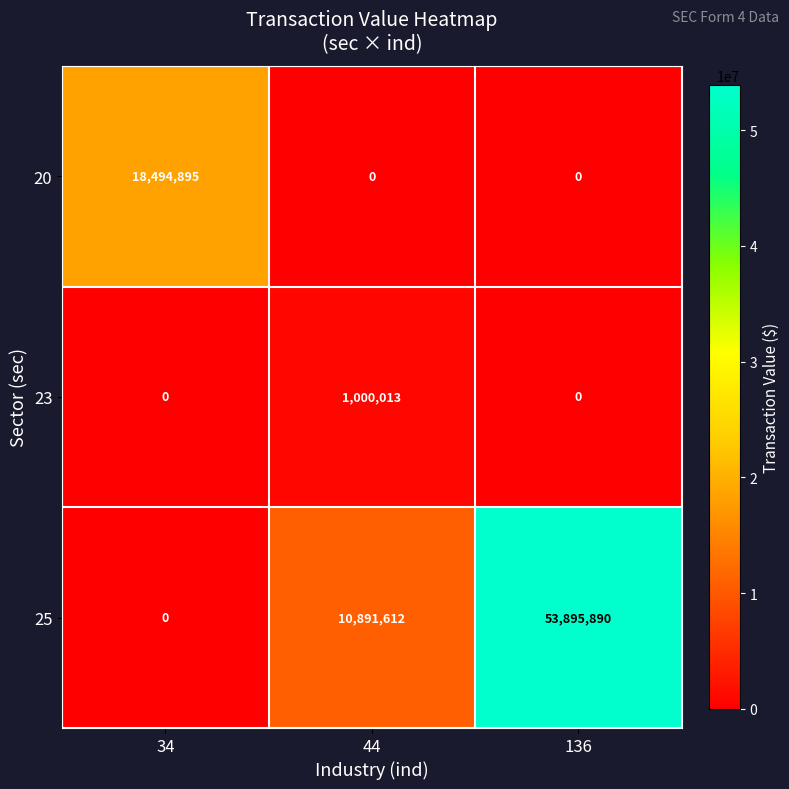

The value of 20 at 34 is 27751443. True or false?

False